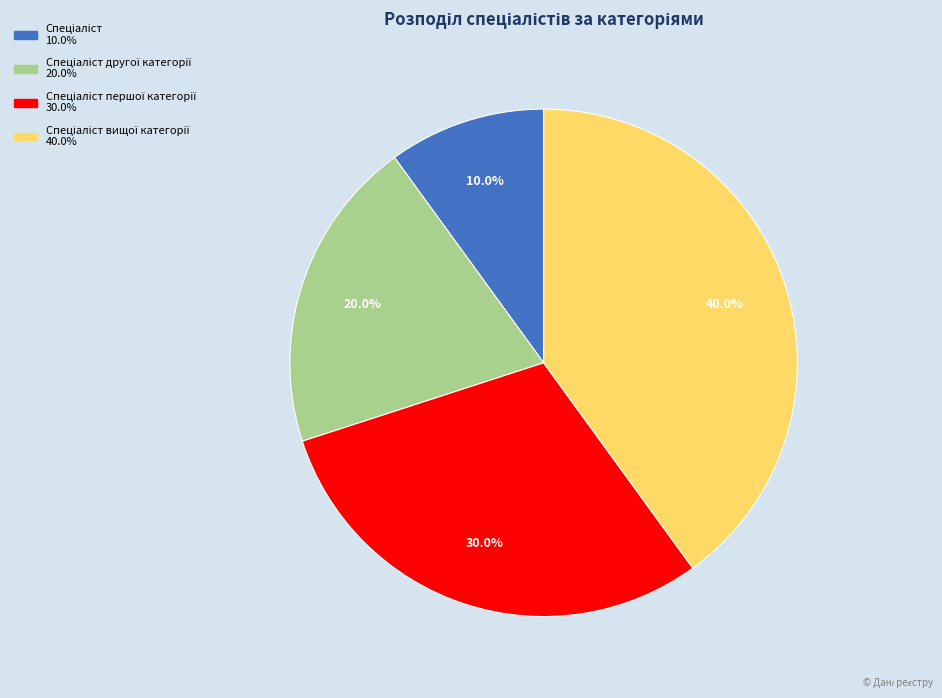

Is there any slice that represents more than half of the pie?

No